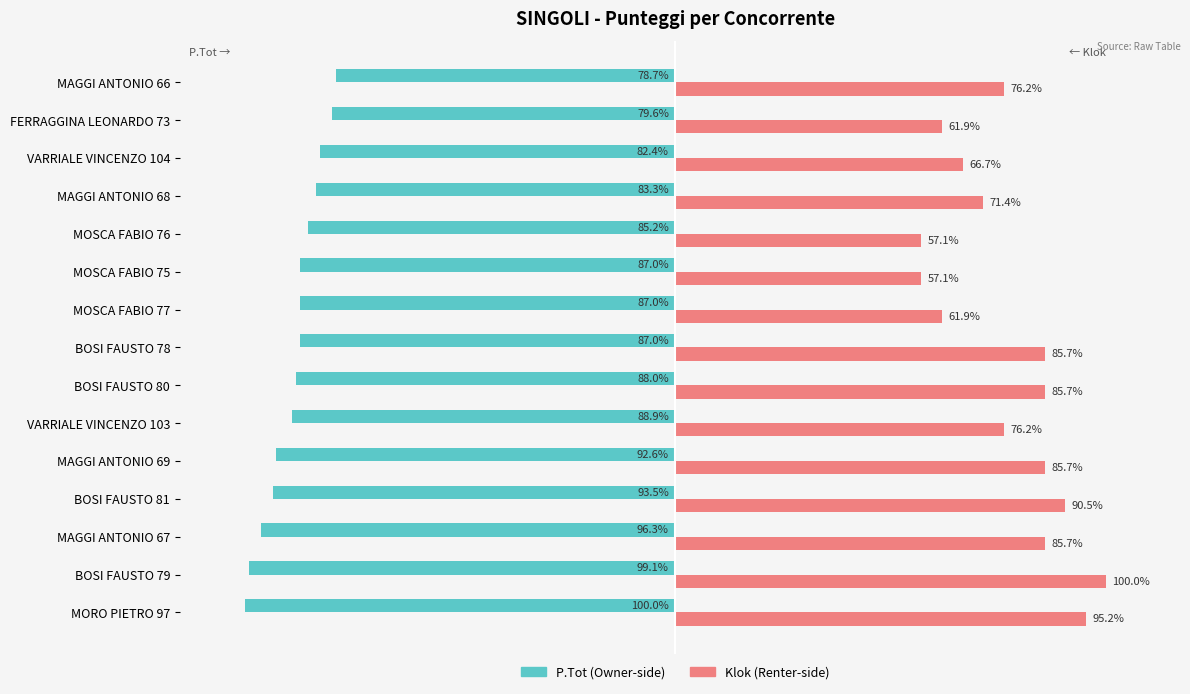

Which category has the highest value across all series?

BOSI FAUSTO 79